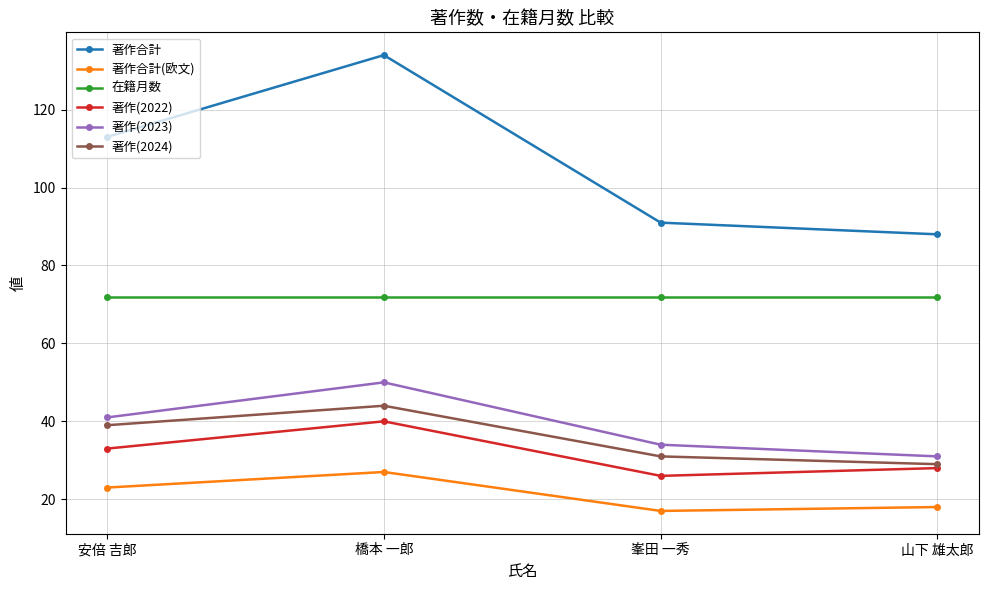

What value does the 著作合計(欧文) series have at 峯田 一秀?

17